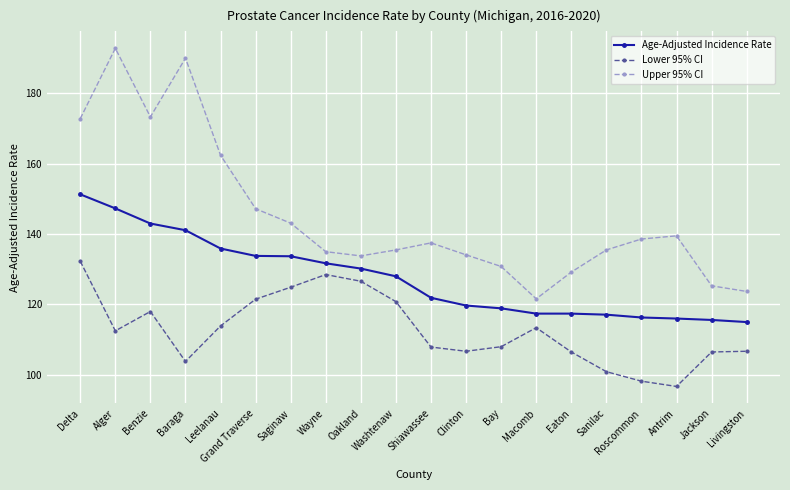

Which series has the largest total across all categories?

Upper 95% CI